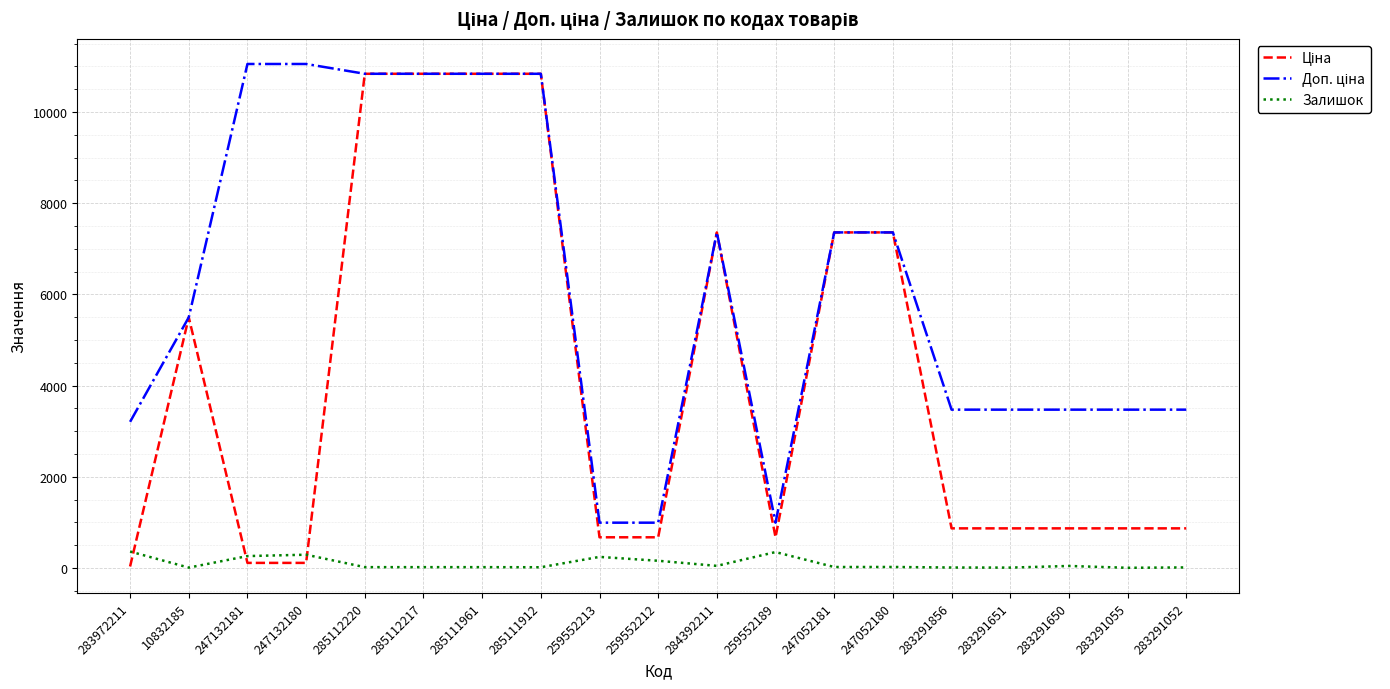

The value of Ціна at 283291856 is 1514.7. True or false?

False